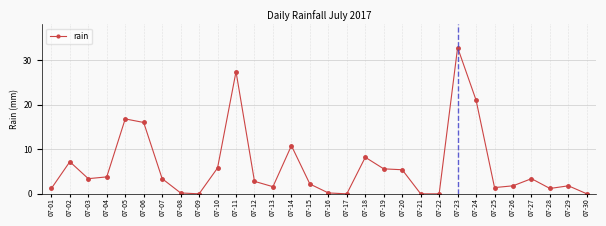

The value at 07-09 is 0.0. True or false?

True